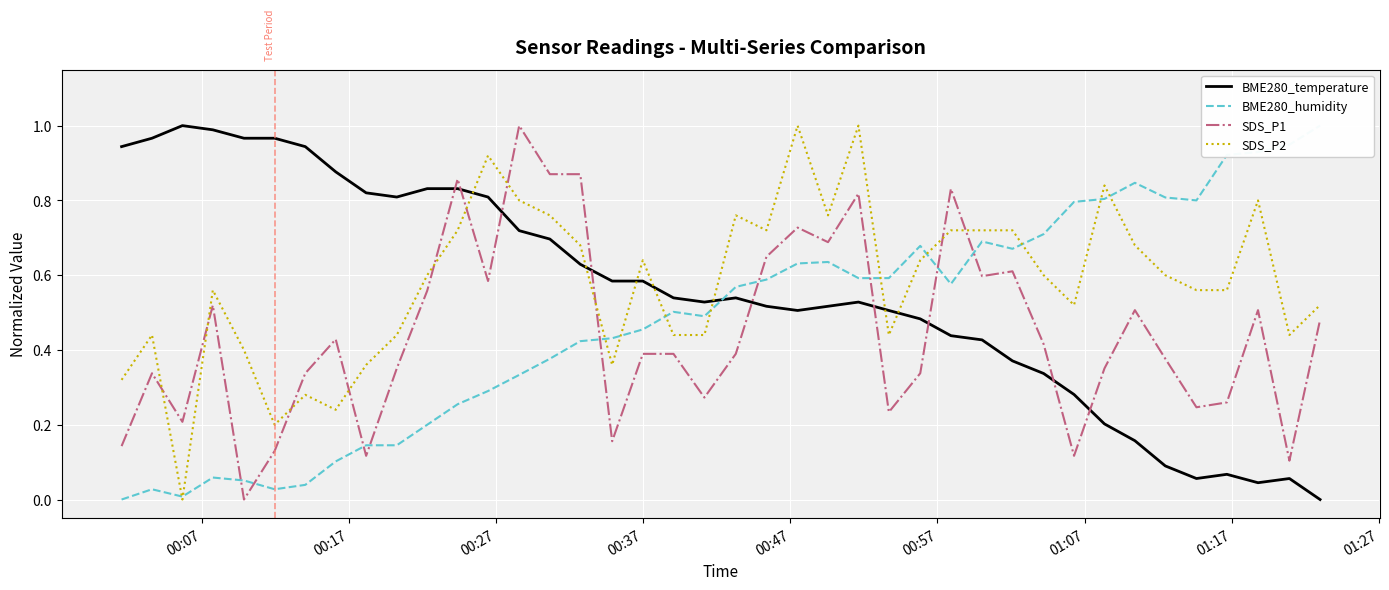

Reading left to right, what are all the values shown in this chart?

BME280_temperature: 0.9	1.0	1.0	1.0	1.0	1.0	0.9	0.9	0.8	0.8	0.8	0.8	0.8	0.7	0.7	0.6	0.6	0.6	0.5	0.5	0.5	0.5	0.5	0.5	0.5	0.5	0.5	0.4	0.4	0.4	0.3	0.3	0.2	0.2	0.1	0.1	0.1	0.0	0.1	0.0
BME280_humidity: 0.0	0.0	0.0	0.1	0.1	0.0	0.0	0.1	0.1	0.1	0.2	0.3	0.3	0.3	0.4	0.4	0.4	0.5	0.5	0.5	0.6	0.6	0.6	0.6	0.6	0.6	0.7	0.6	0.7	0.7	0.7	0.8	0.8	0.8	0.8	0.8	0.9	0.9	0.9	1.0
SDS_P1: 0.1	0.3	0.2	0.5	0.0	0.1	0.3	0.4	0.1	0.4	0.6	0.9	0.6	1.0	0.9	0.9	0.2	0.4	0.4	0.3	0.4	0.6	0.7	0.7	0.8	0.2	0.3	0.8	0.6	0.6	0.4	0.1	0.4	0.5	0.4	0.2	0.3	0.5	0.1	0.5
SDS_P2: 0.3	0.4	0.0	0.6	0.4	0.2	0.3	0.2	0.4	0.4	0.6	0.7	0.9	0.8	0.8	0.7	0.4	0.6	0.4	0.4	0.8	0.7	1.0	0.8	1.0	0.4	0.6	0.7	0.7	0.7	0.6	0.5	0.8	0.7	0.6	0.6	0.6	0.8	0.4	0.5